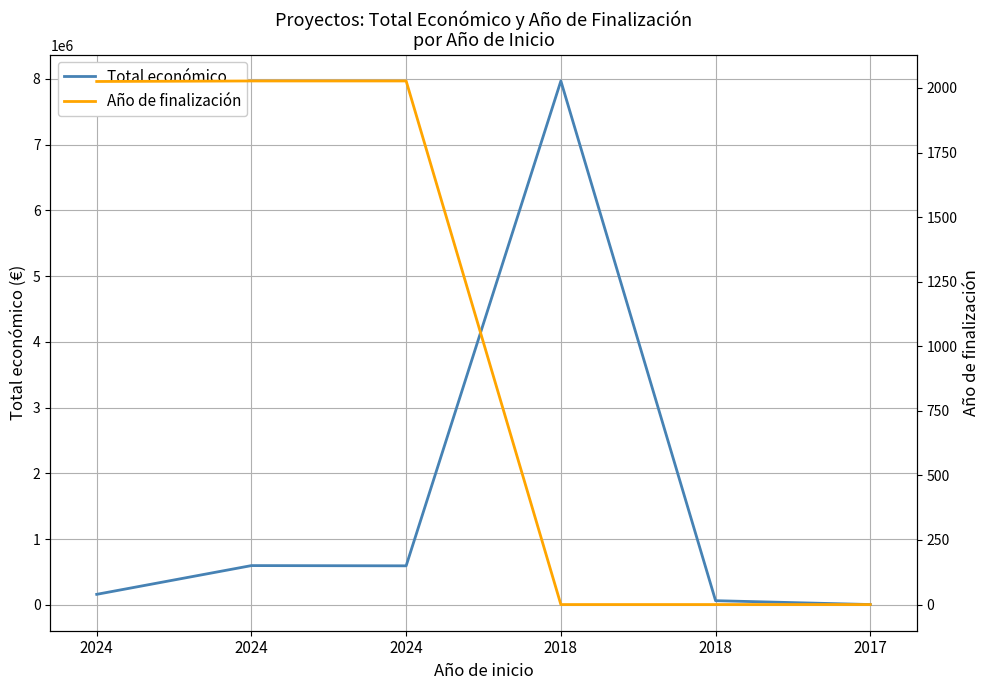

How many interior local valleys does the Total económico series have?

1